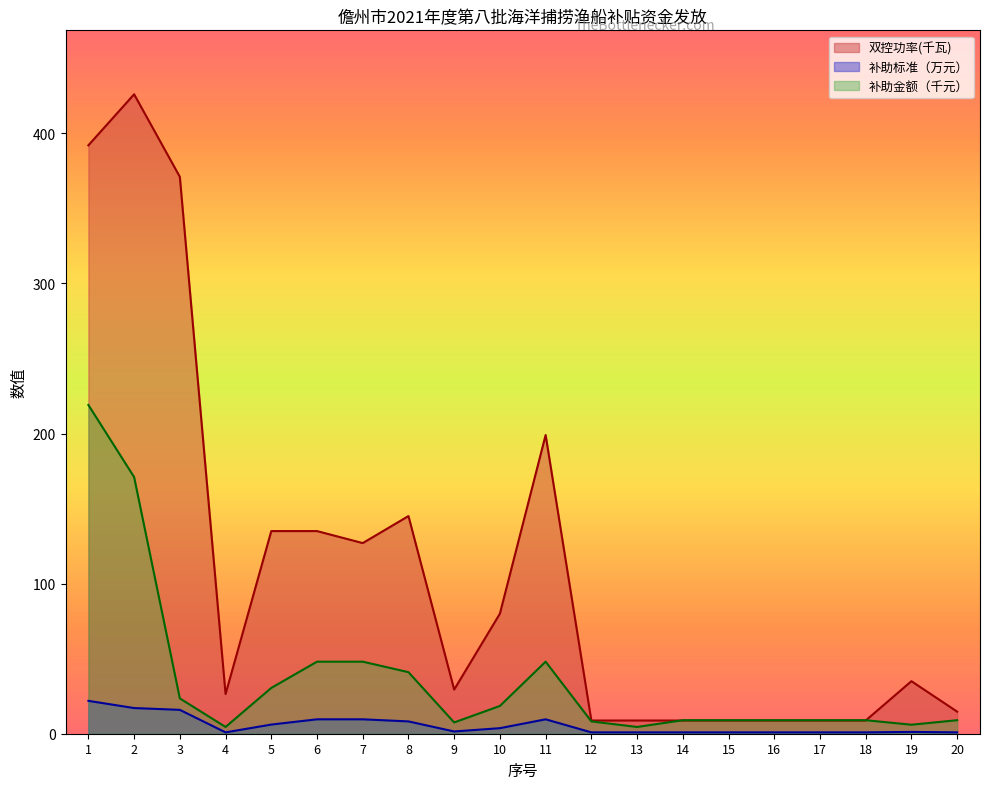

Rank the series by their average value, from lowest to highest.

补助标准（万元）, 补助金额（千元）, 双控功率(千瓦)